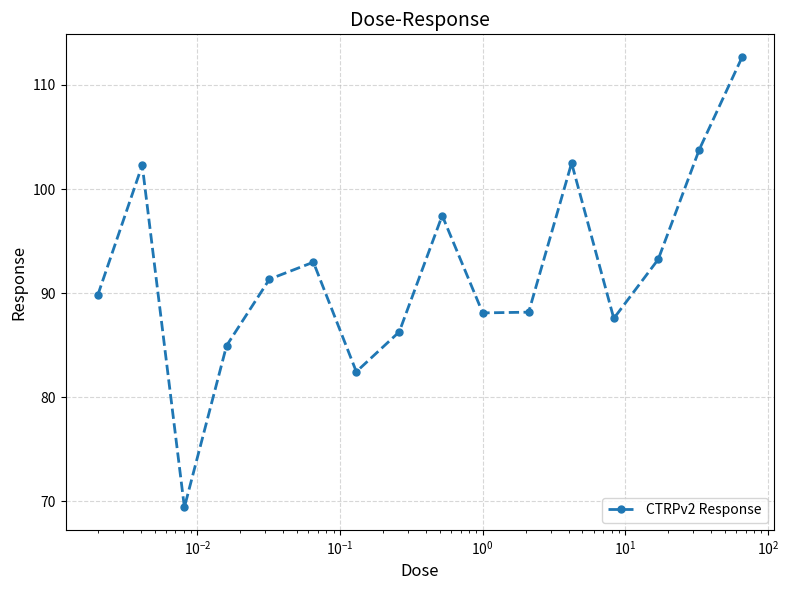

What is the value of the 9th point from the left?

97.5